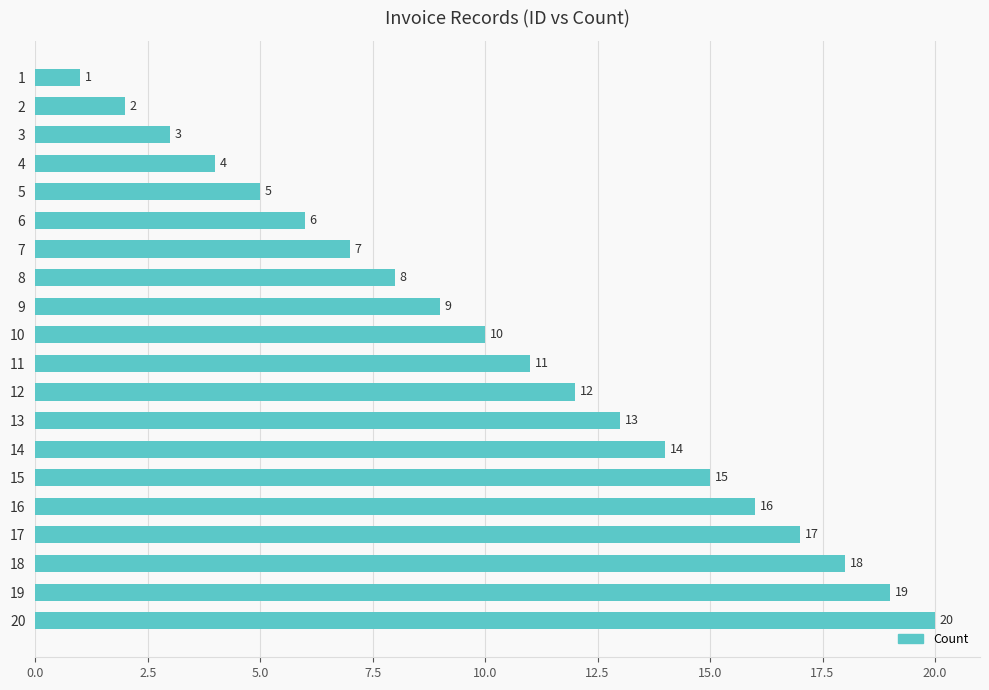

Where is the data nearest to the value 10?

10